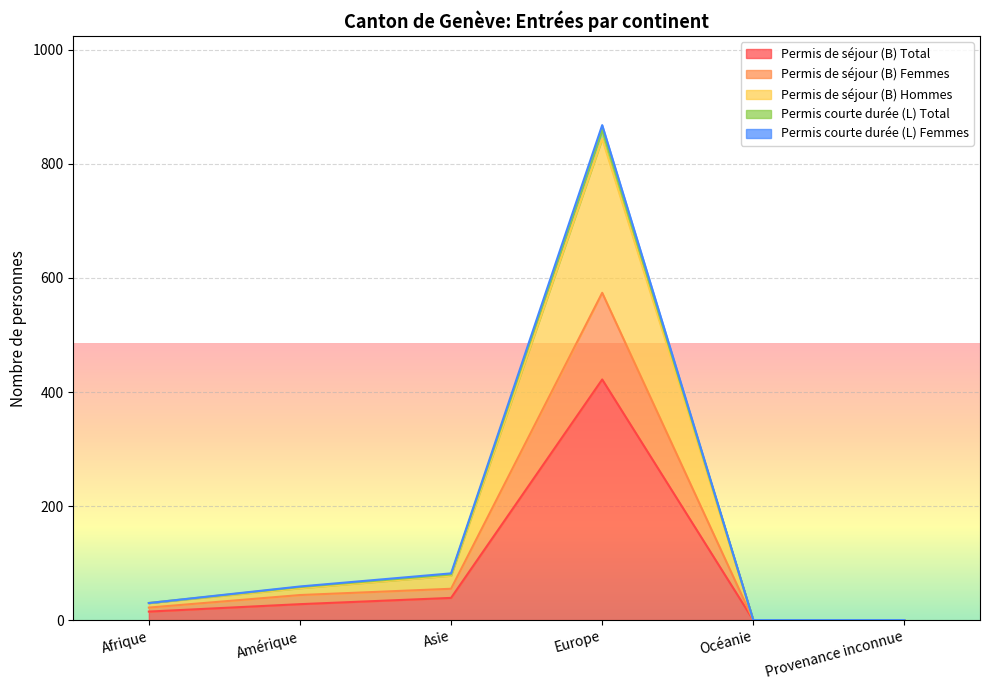

What is the label of the 6th point from the left?

Provenance inconnue